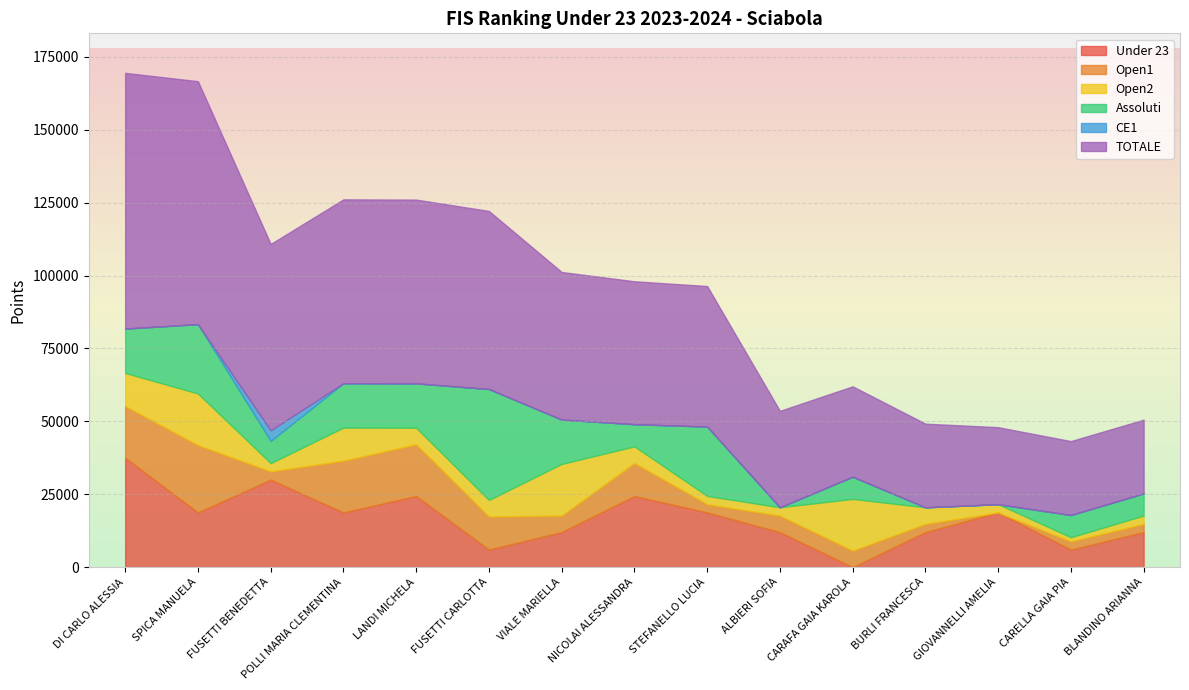

True or false: Under 23 and TOTALE intersect in this chart.

False